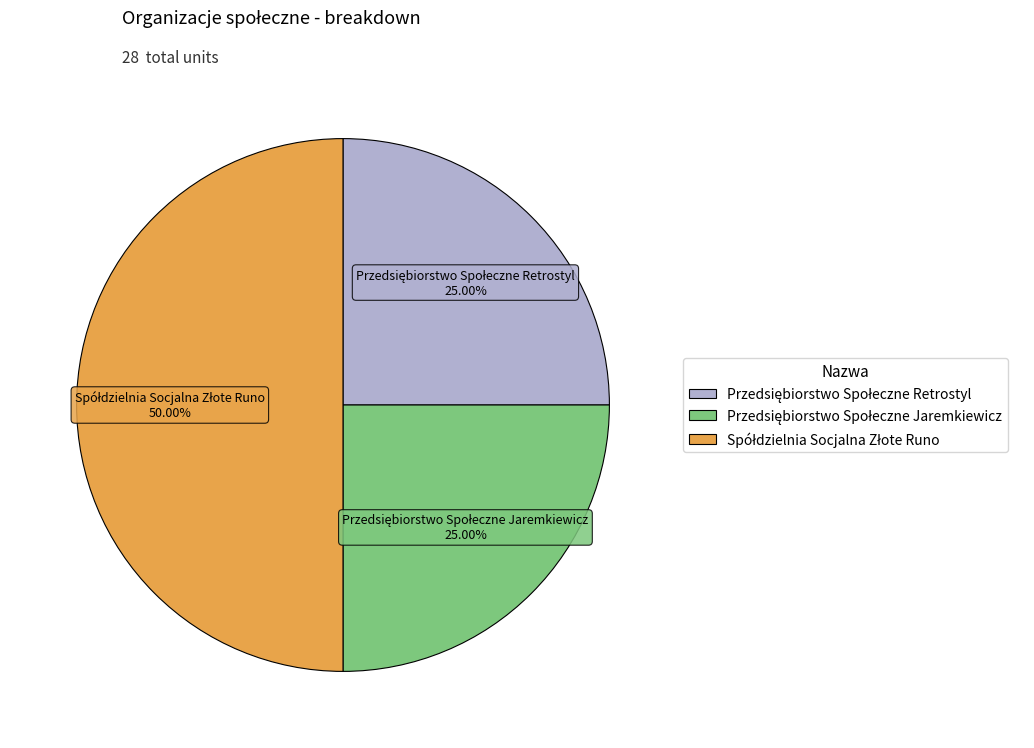

Which has a higher value, Przedsiębiorstwo Społeczne Jaremkiewicz or Spółdzielnia Socjalna Złote Runo?

Spółdzielnia Socjalna Złote Runo